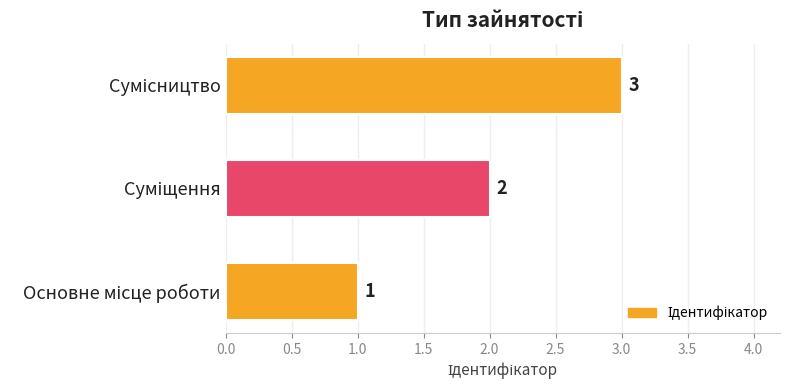

What is the sum of all values?

6